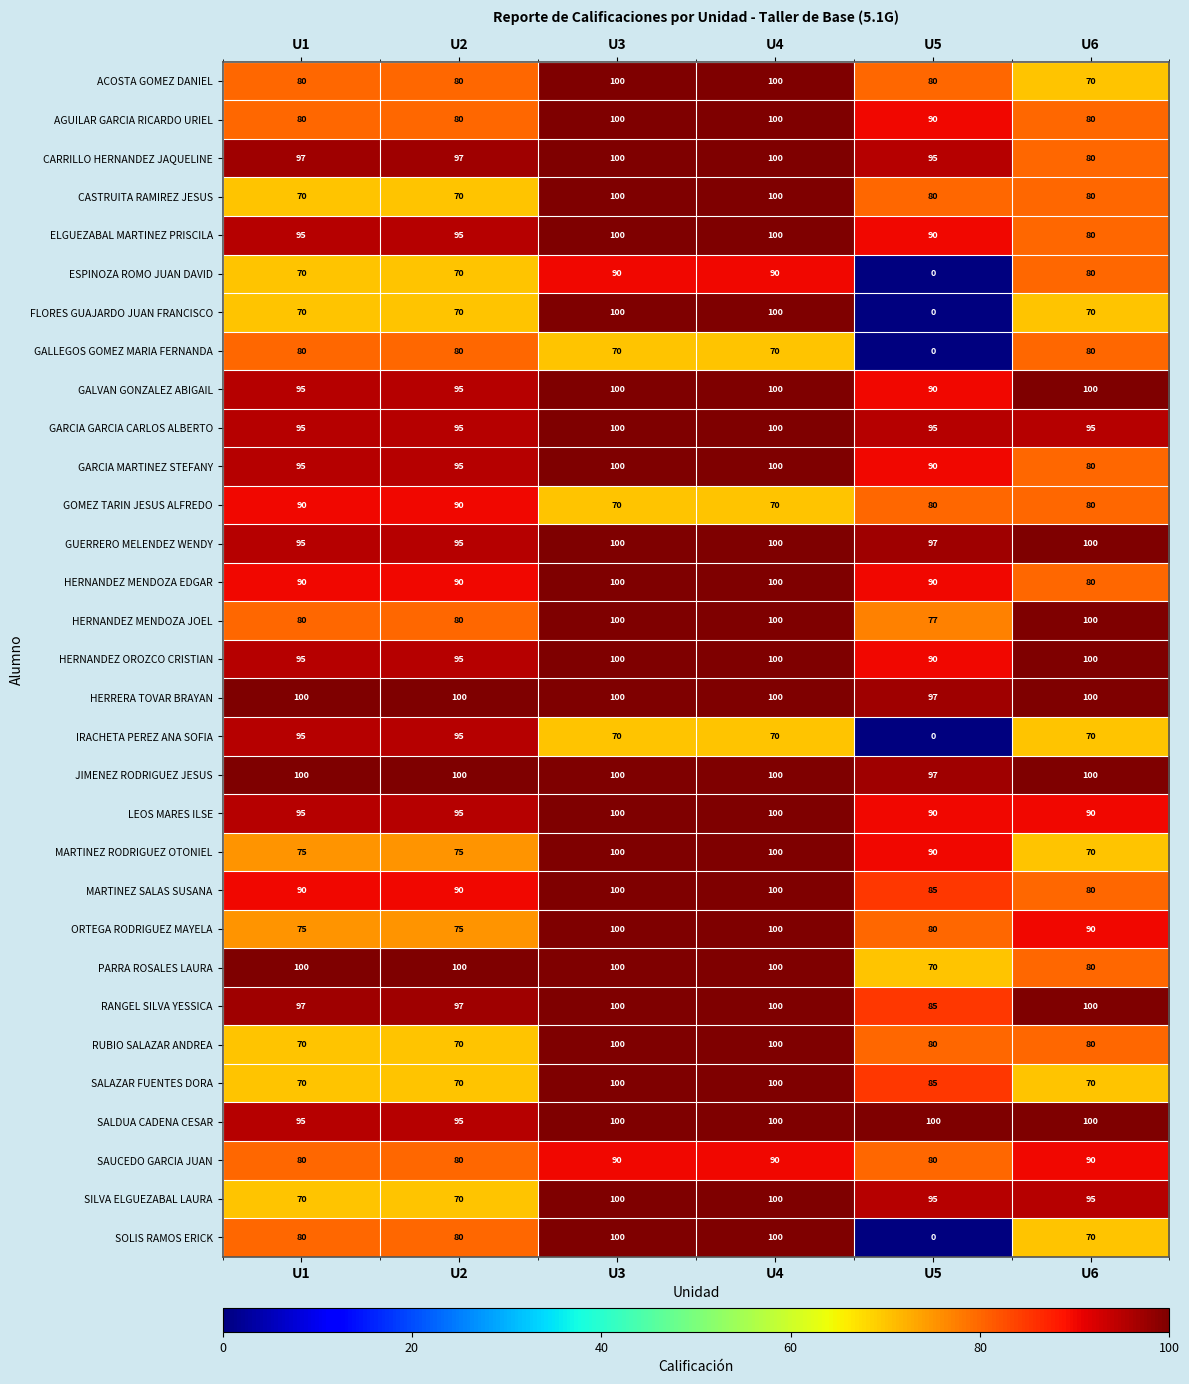

What is the difference between the highest and lowest values at U2?

30